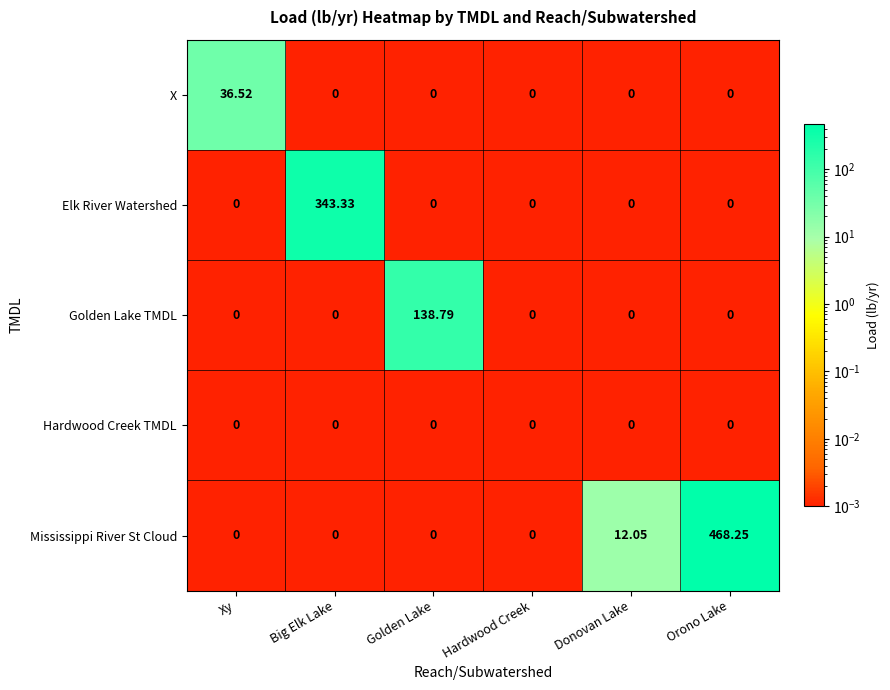

Which category has the highest value across all series?

Orono Lake